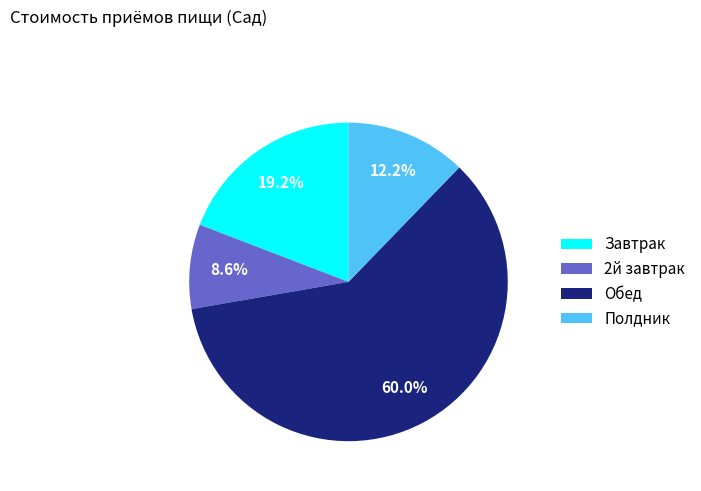

Does Обед represent more than half of the total?

Yes